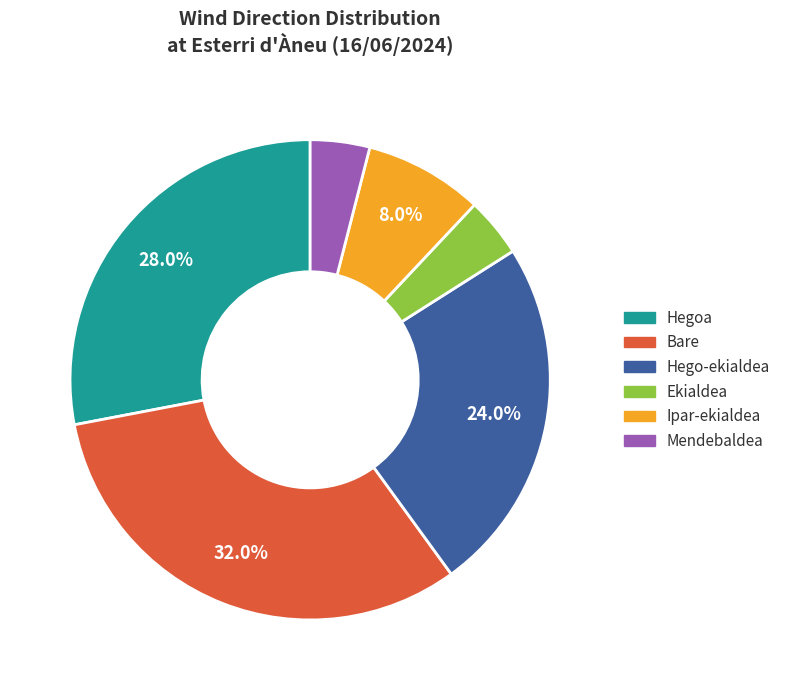

Is there a majority slice in this chart?

No